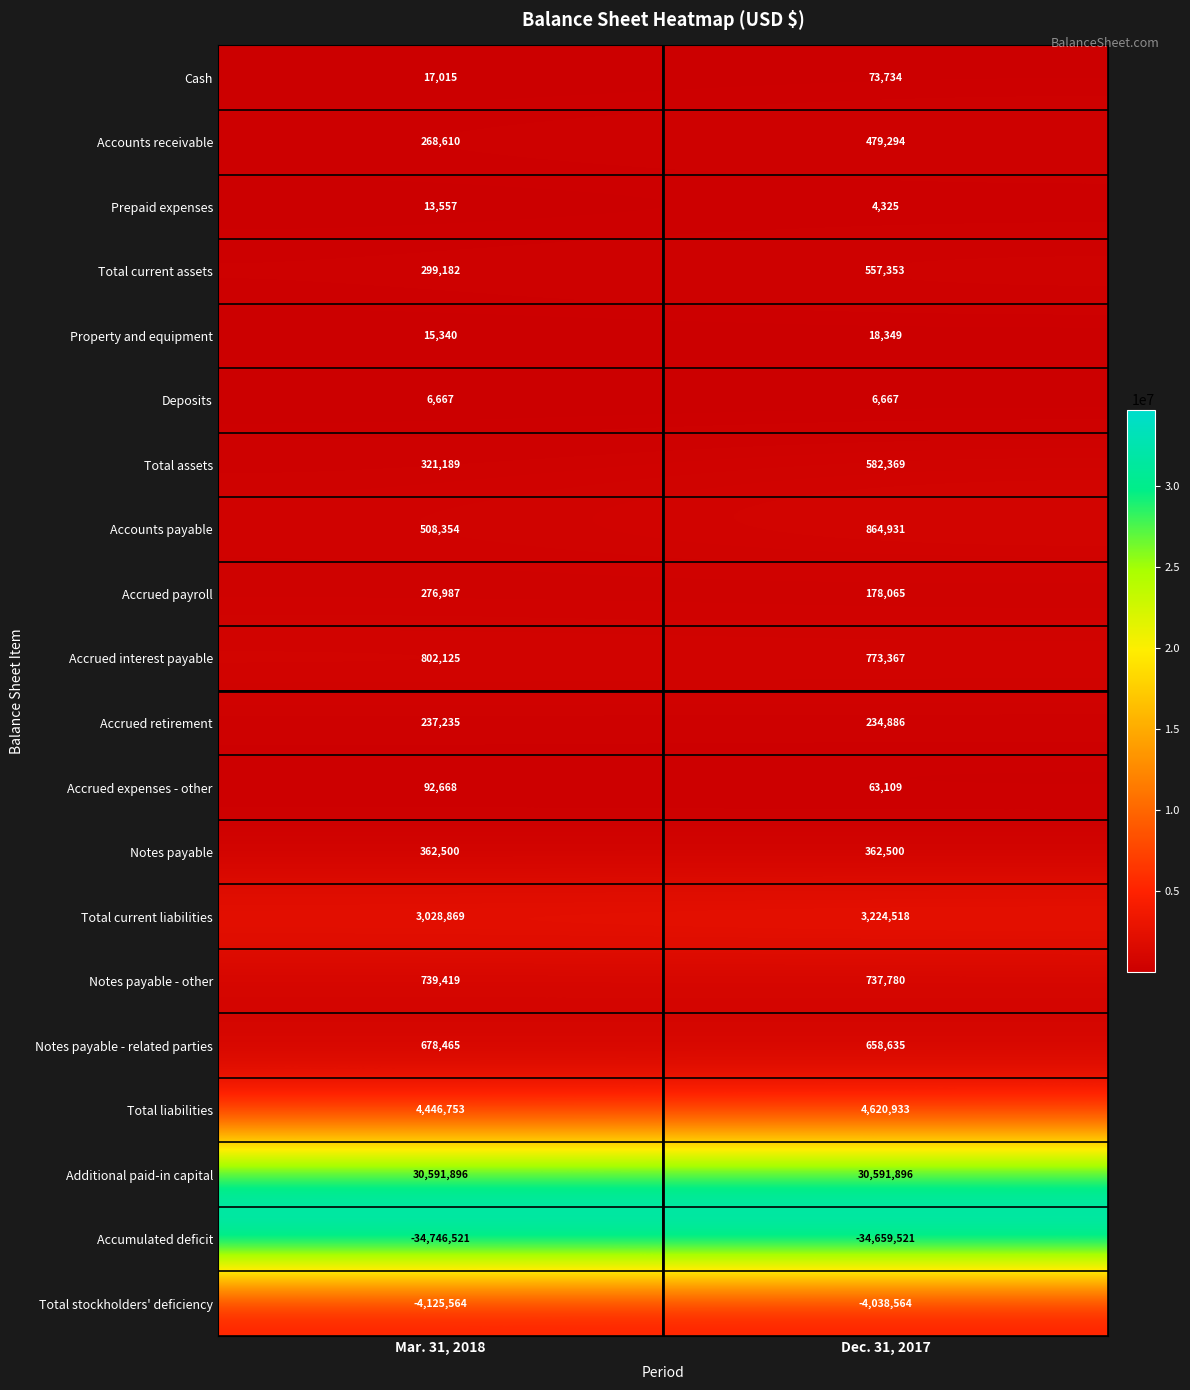

What value does the Accounts receivable series have at Dec. 31, 2017?

479294